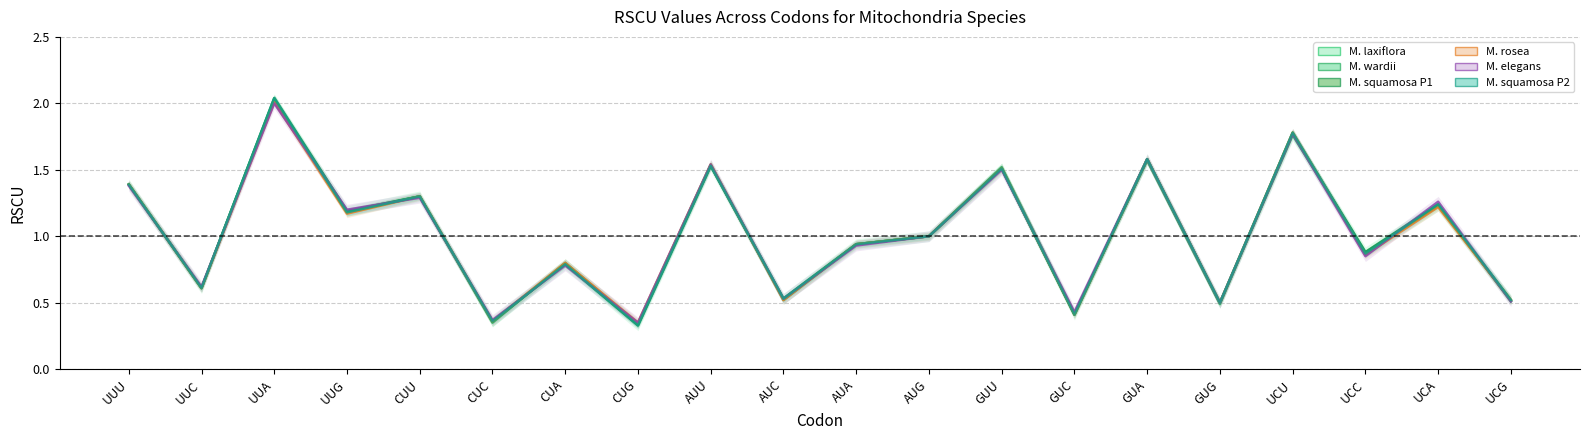

List the series in order of their peak value, lowest first.

M. elegans, M. rosea, M. laxiflora, M. wardii, M. squamosa P1, M. squamosa P2